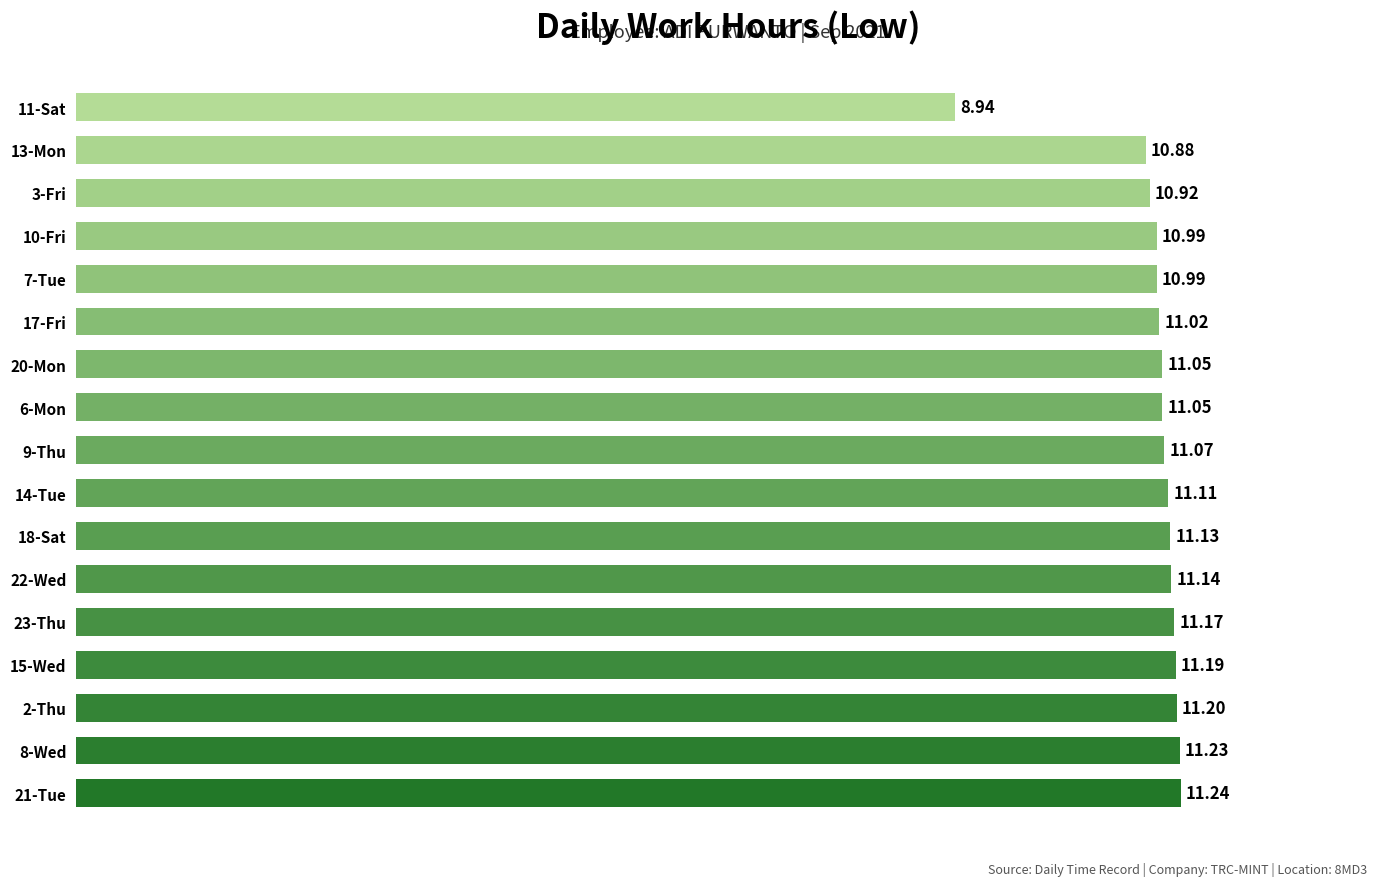

Which has a higher value, 21-Tue or 22-Wed?

21-Tue